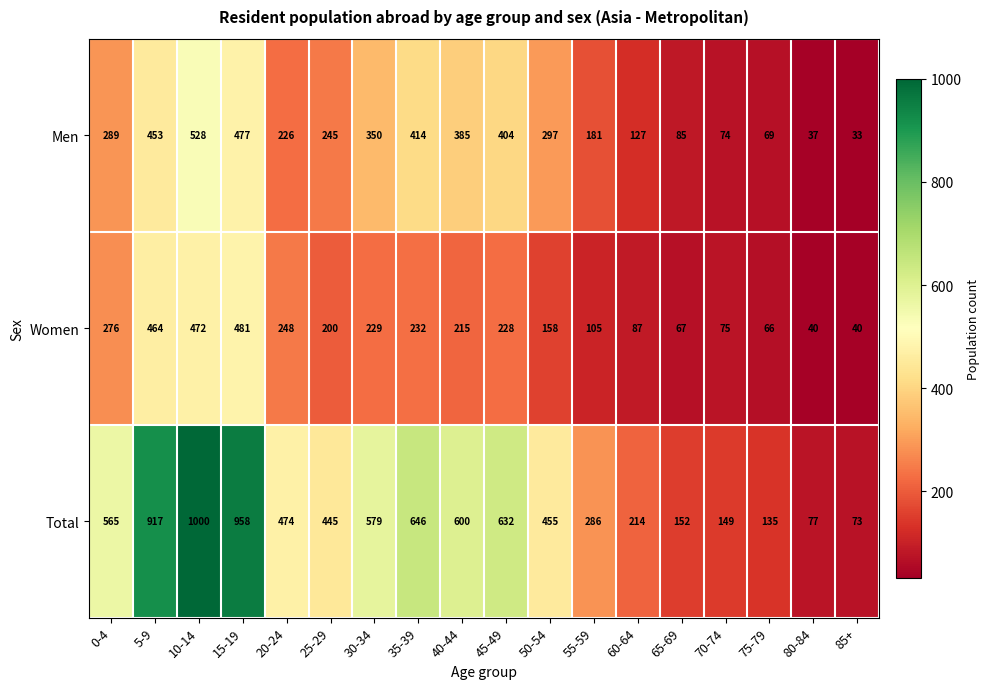

List the series in order of their overall mean, lowest first.

Women, Men, Total